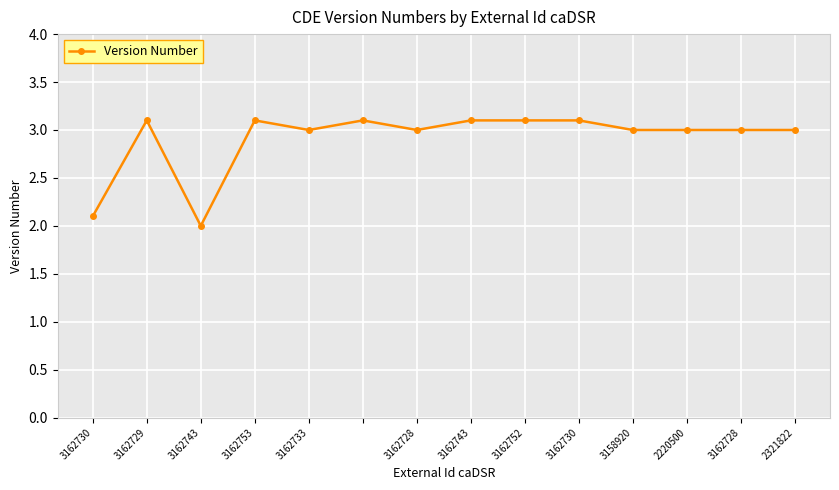

True or false: there are more than 1 points higher than both neighbors.

True